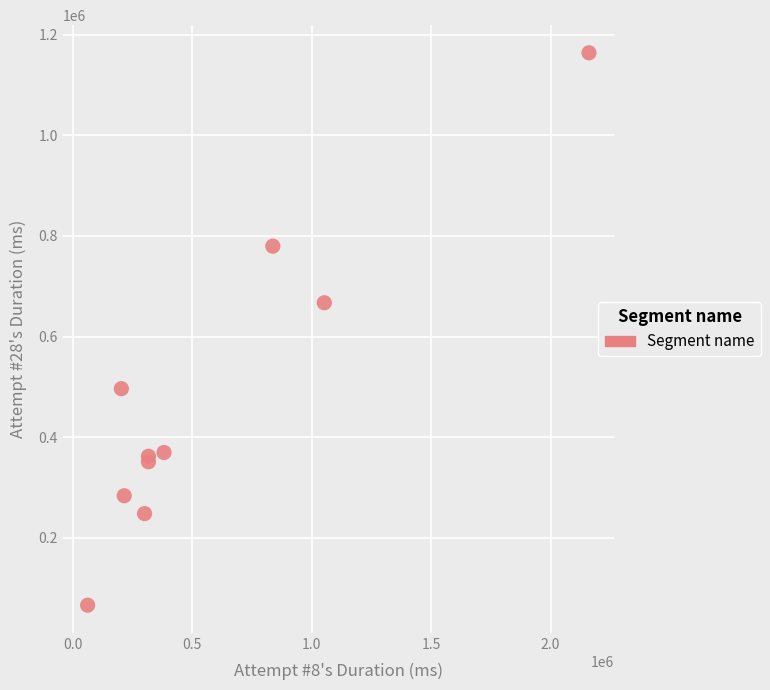

What Y value in the scatter plot is closest to 615025?

667151